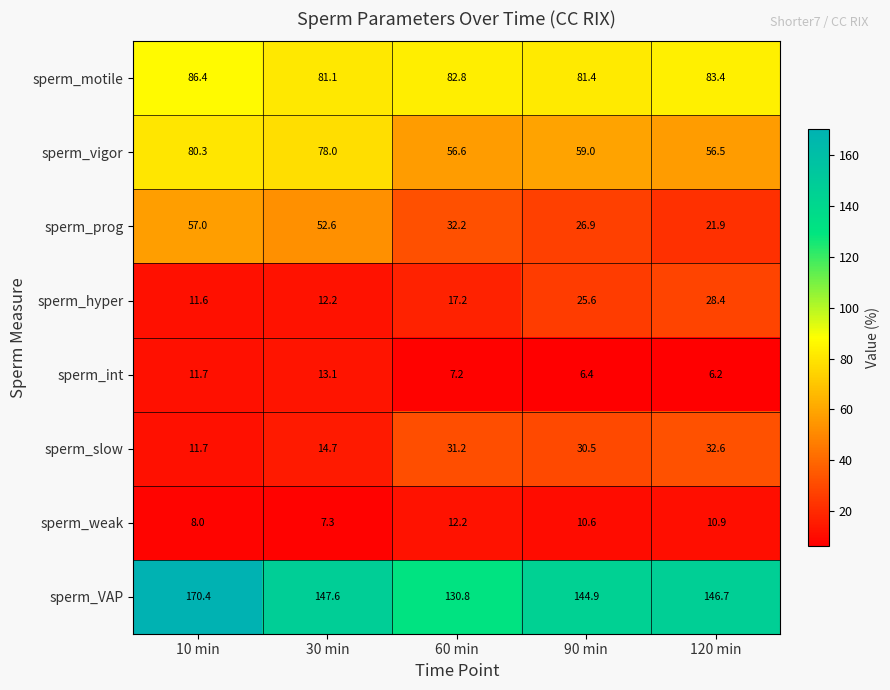

What value does the sperm_vigor series have at 30 min?

78.0